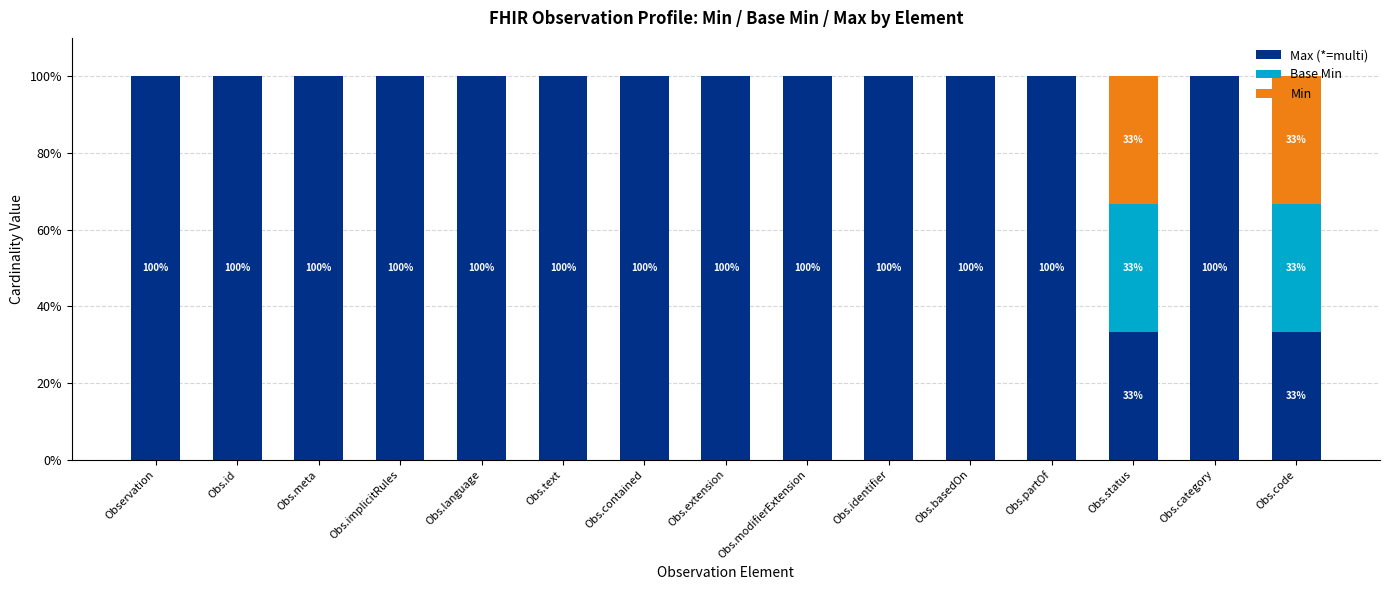

What is the total value across all series at Obs.code?

100.0